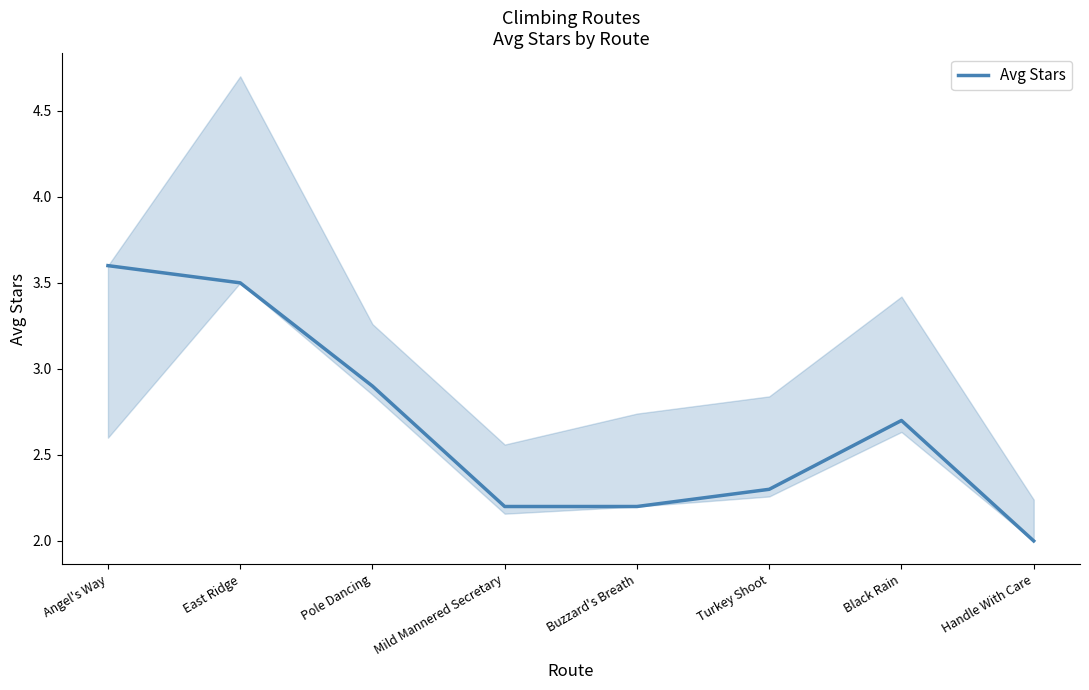

True or false: the data shows 2.2 at Buzzard's Breath.

True